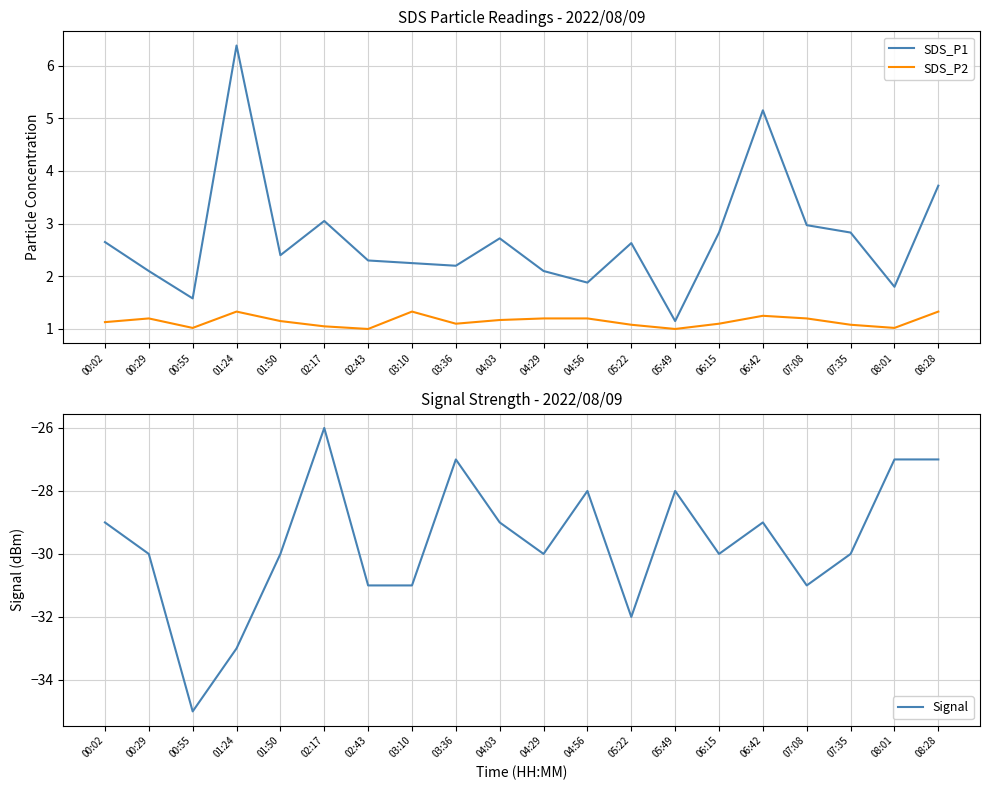

Is this an area chart (filled region under the line)?

No